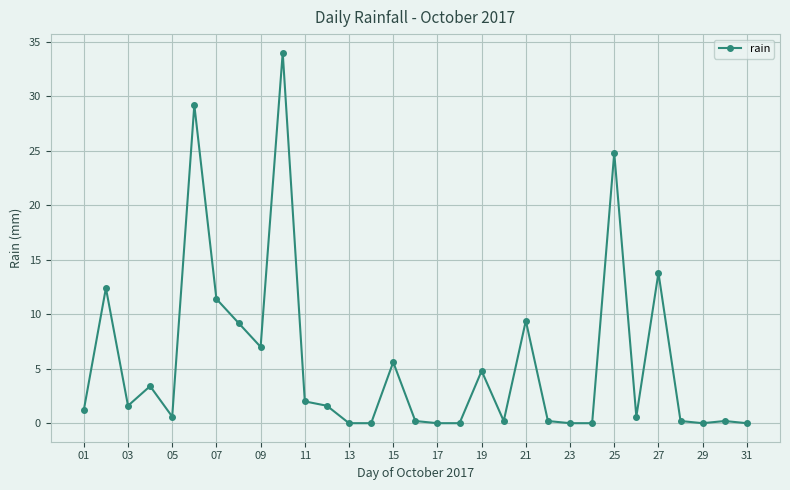

What is the maximum value shown in the chart?

34.0